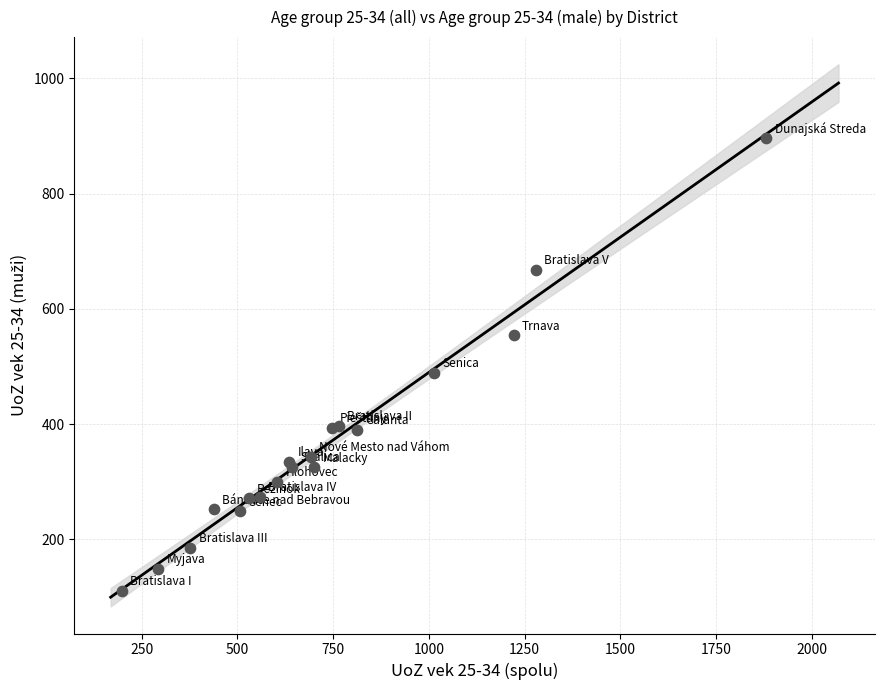

What Y value in the scatter plot is closest to 503?

489